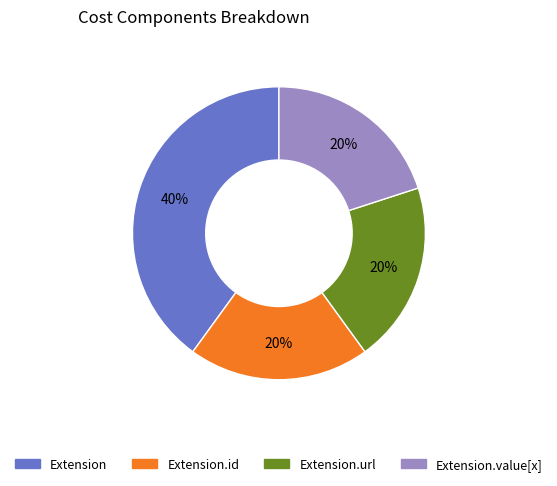

To the nearest percent, what is the average slice percentage?

25%